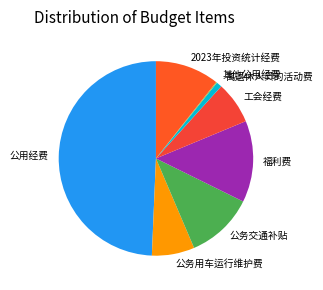

Does 工会经费 represent more than half of the total?

No